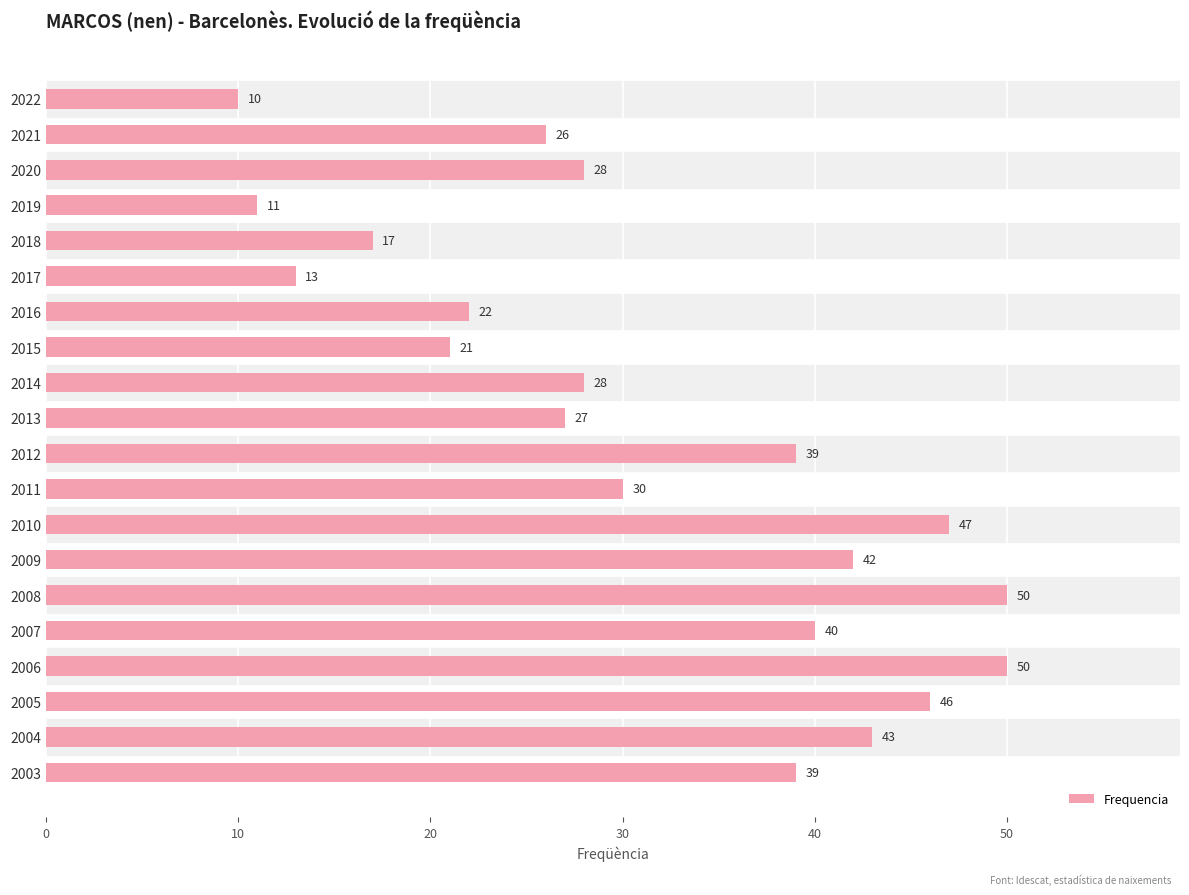

What is the greatest value displayed?

50